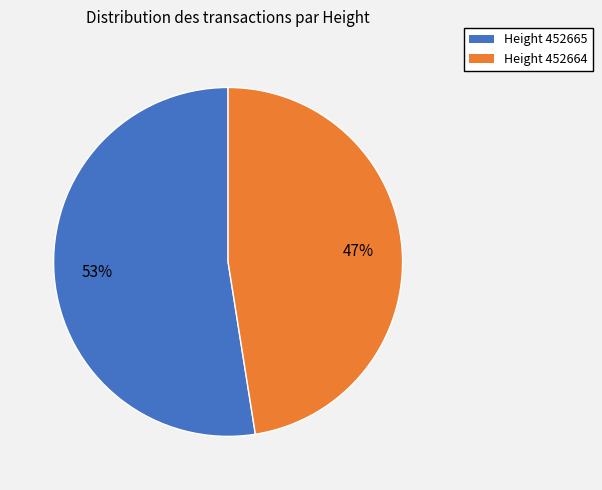

How many segments does this pie chart have?

2